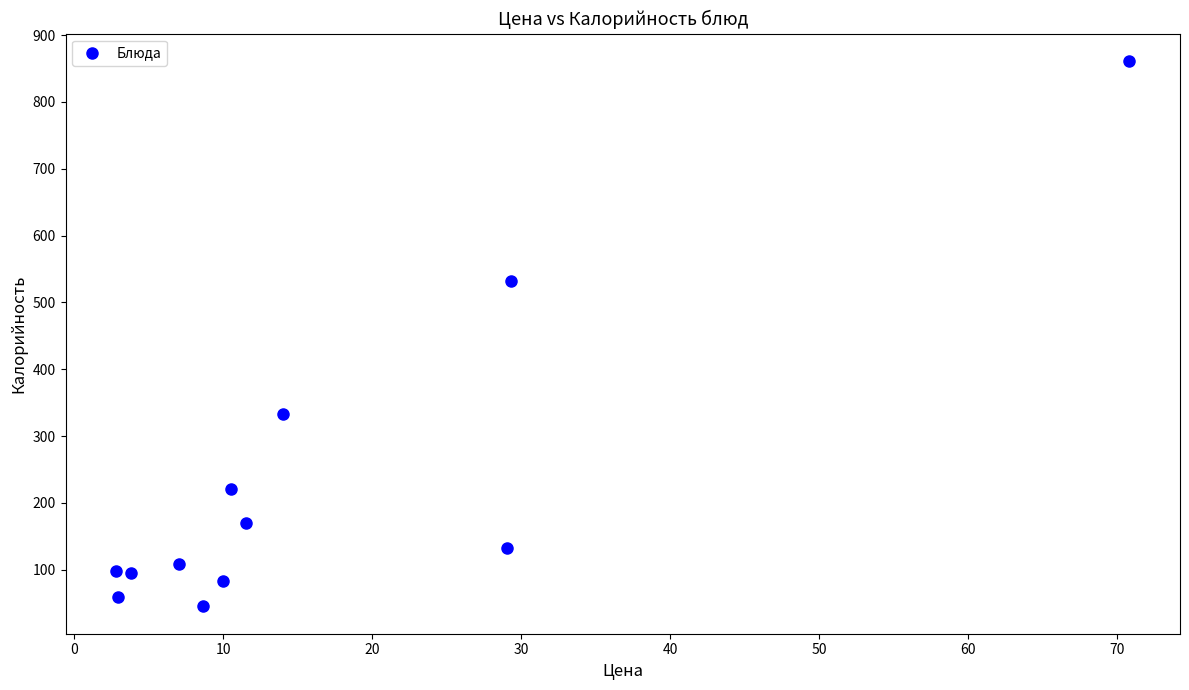

What is the average Y value?

228.2